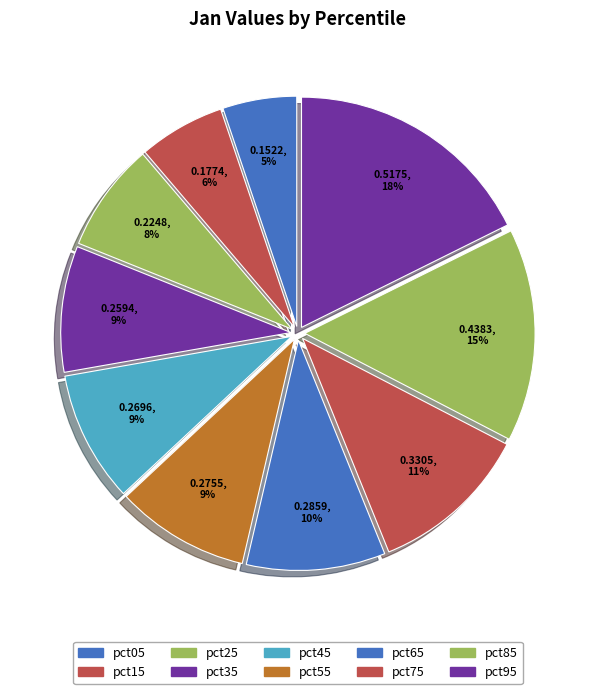

Combined, do pct75 and pct25 account for over 50%?

No